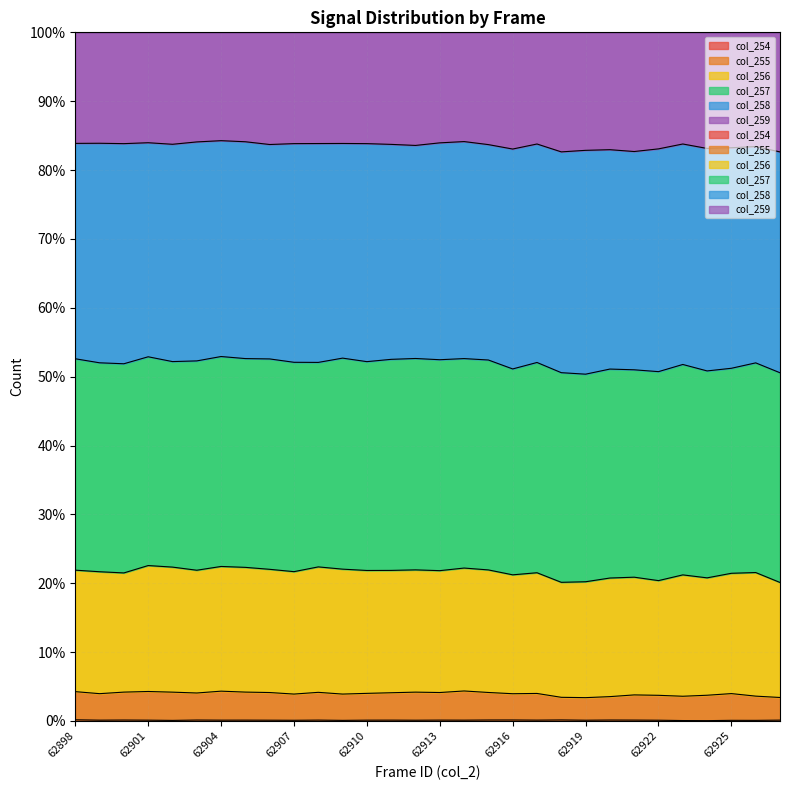

True or false: col_259 and col_254 cross at least once.

False